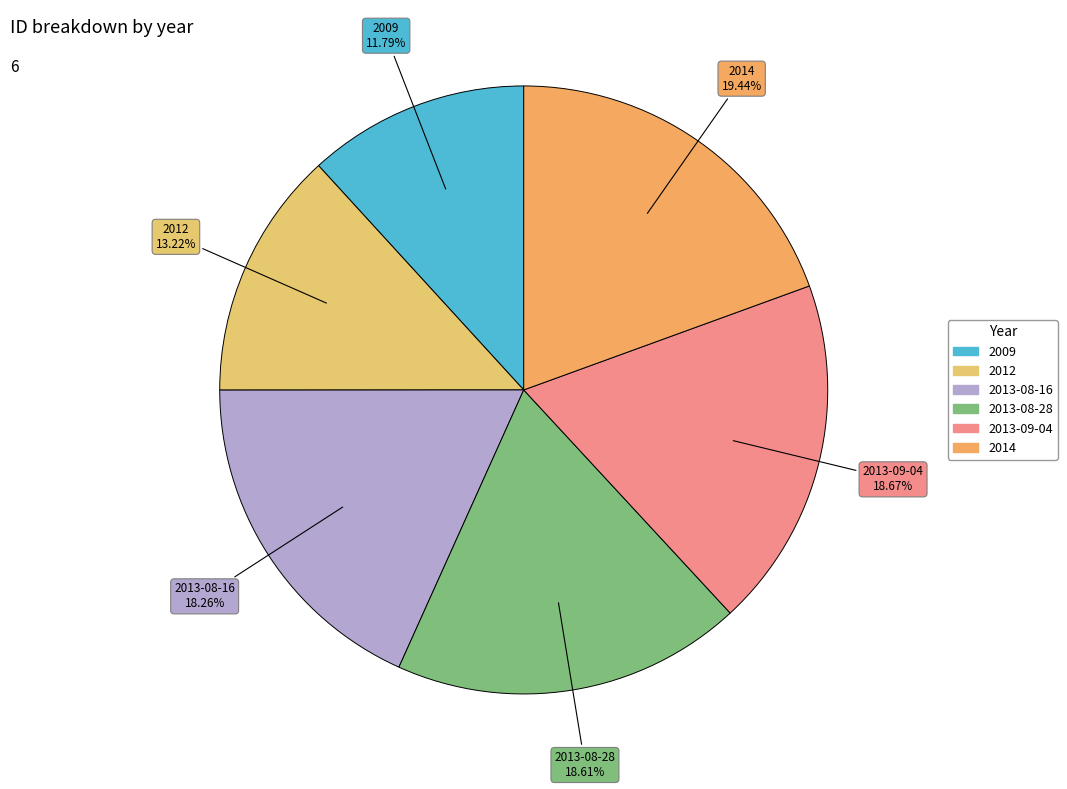

Does any single category account for the majority?

No